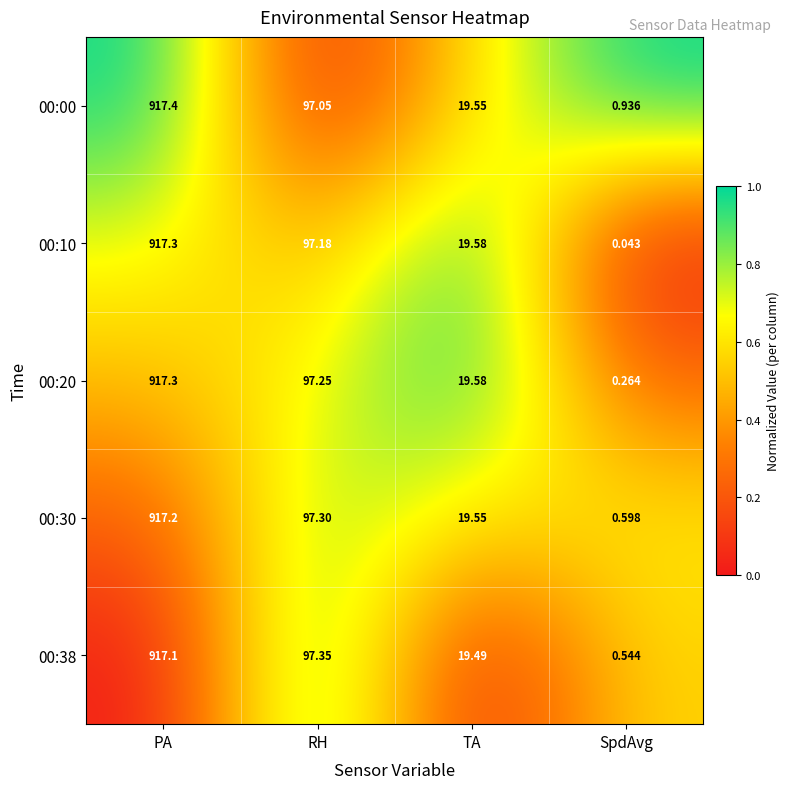

At which category does the chart reach its peak across all series?

PA